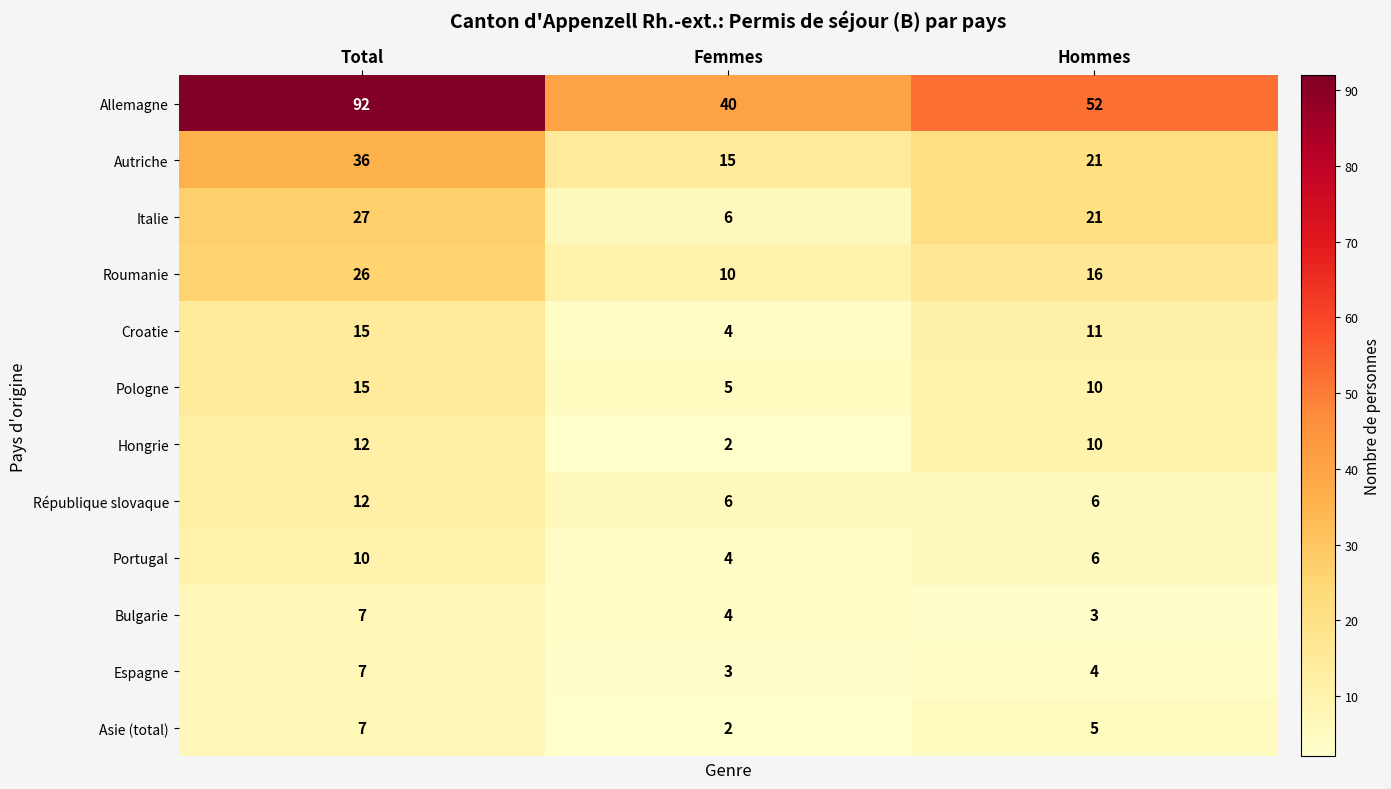

What is the total value across all series at Femmes?

101